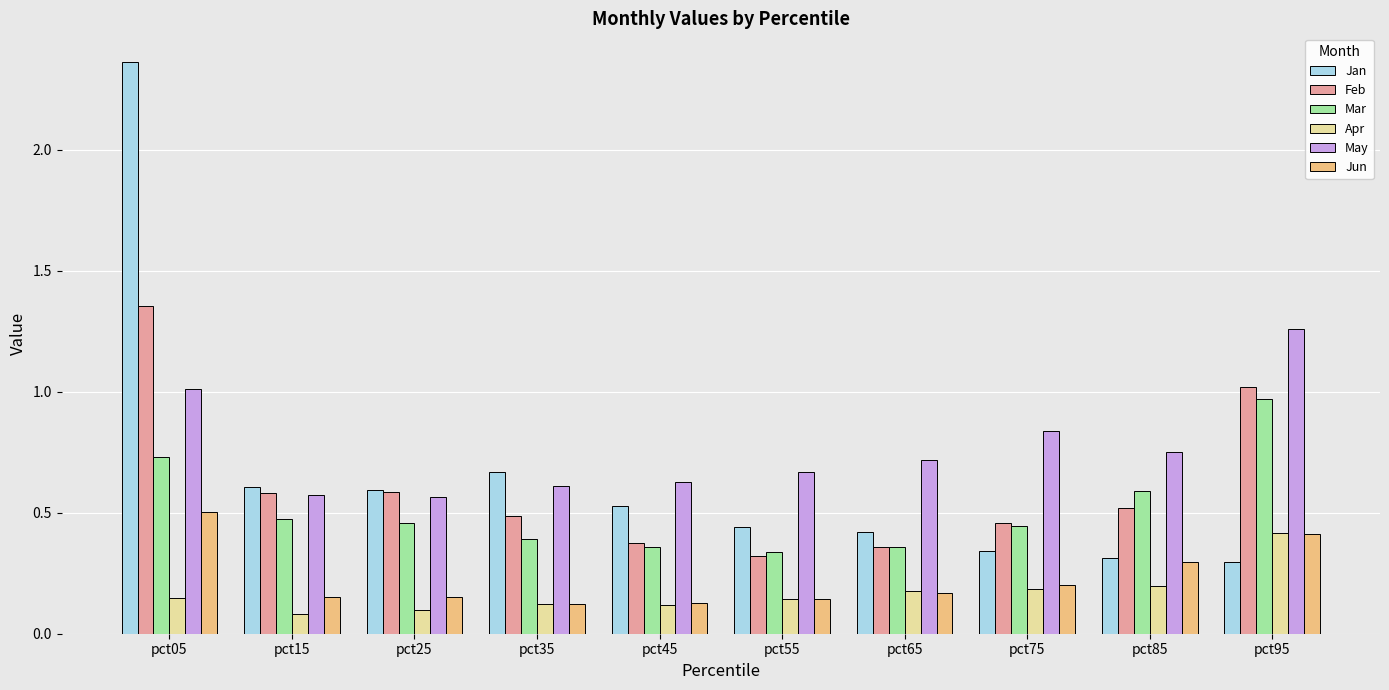

What is the sum of the Feb values at pct35 and pct25?

1.1